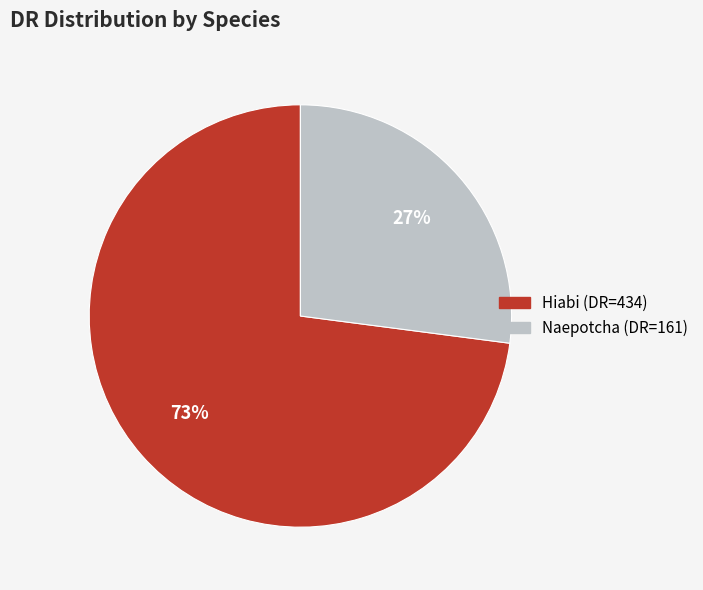

How many segments does this pie chart have?

2